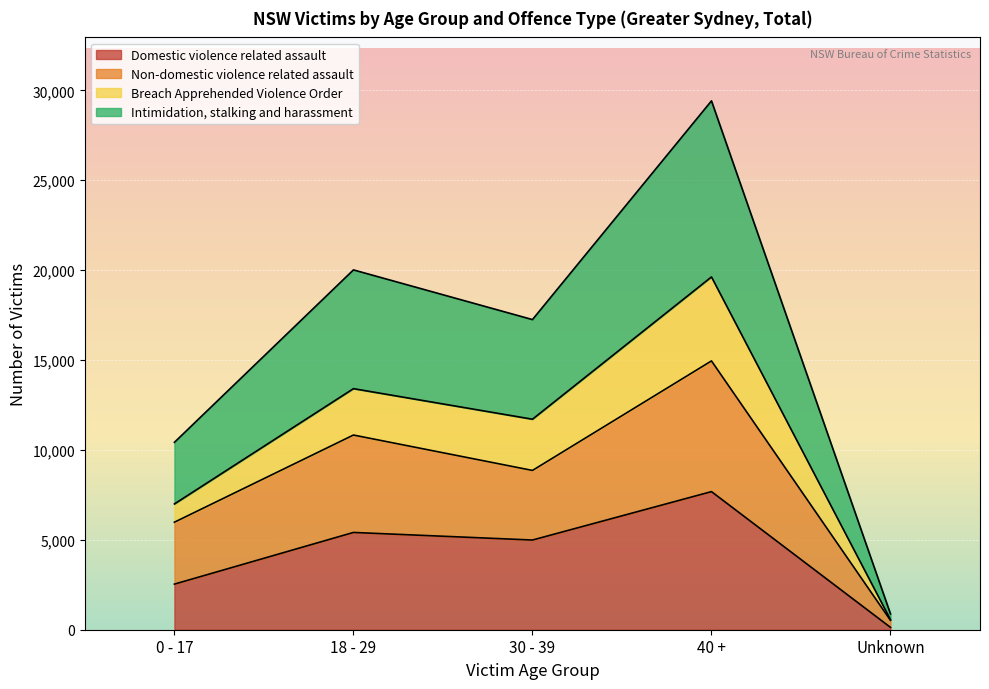

What is the sum of the Domestic violence related assault values at Unknown and 18 - 29?

5541